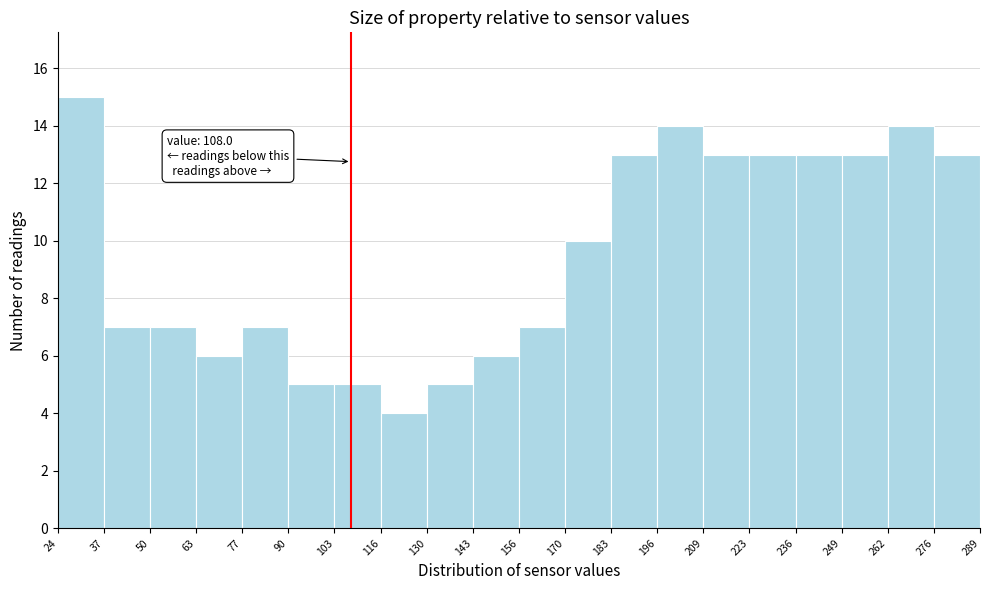

Over which range of the x-axis is the bar tallest?

24 to 37